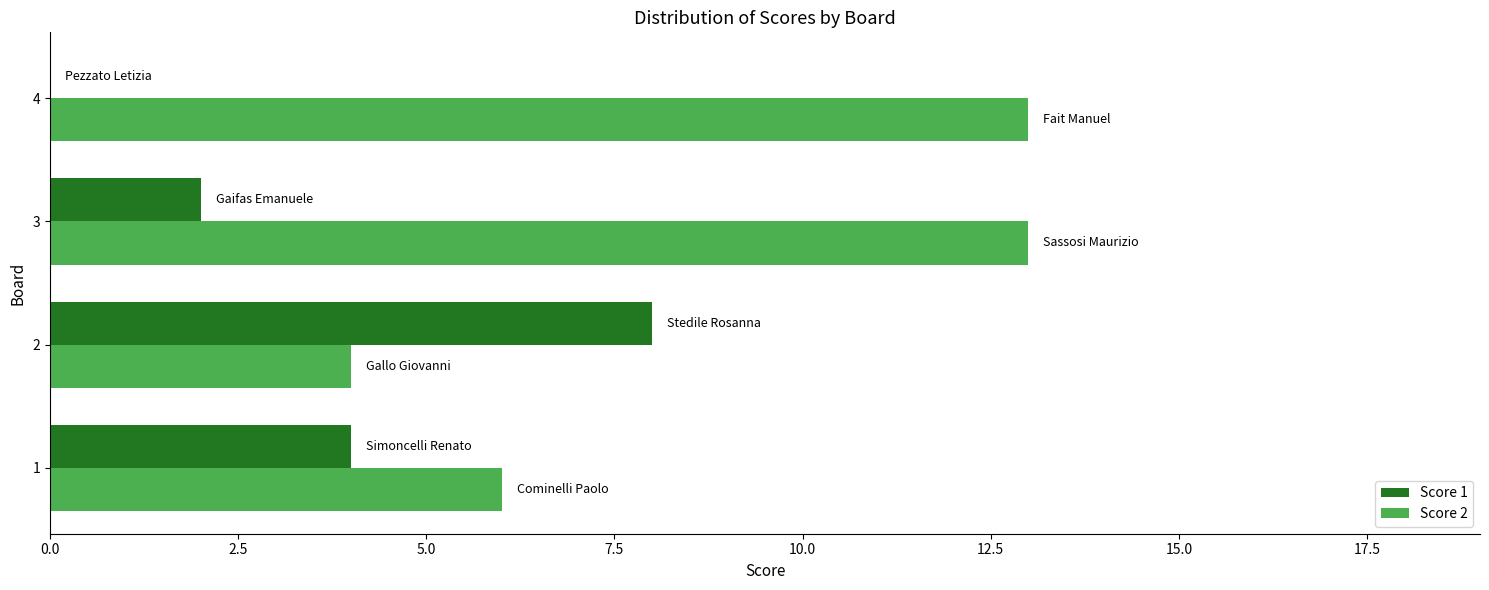

The value of Score 1 at 4 is 0. True or false?

True